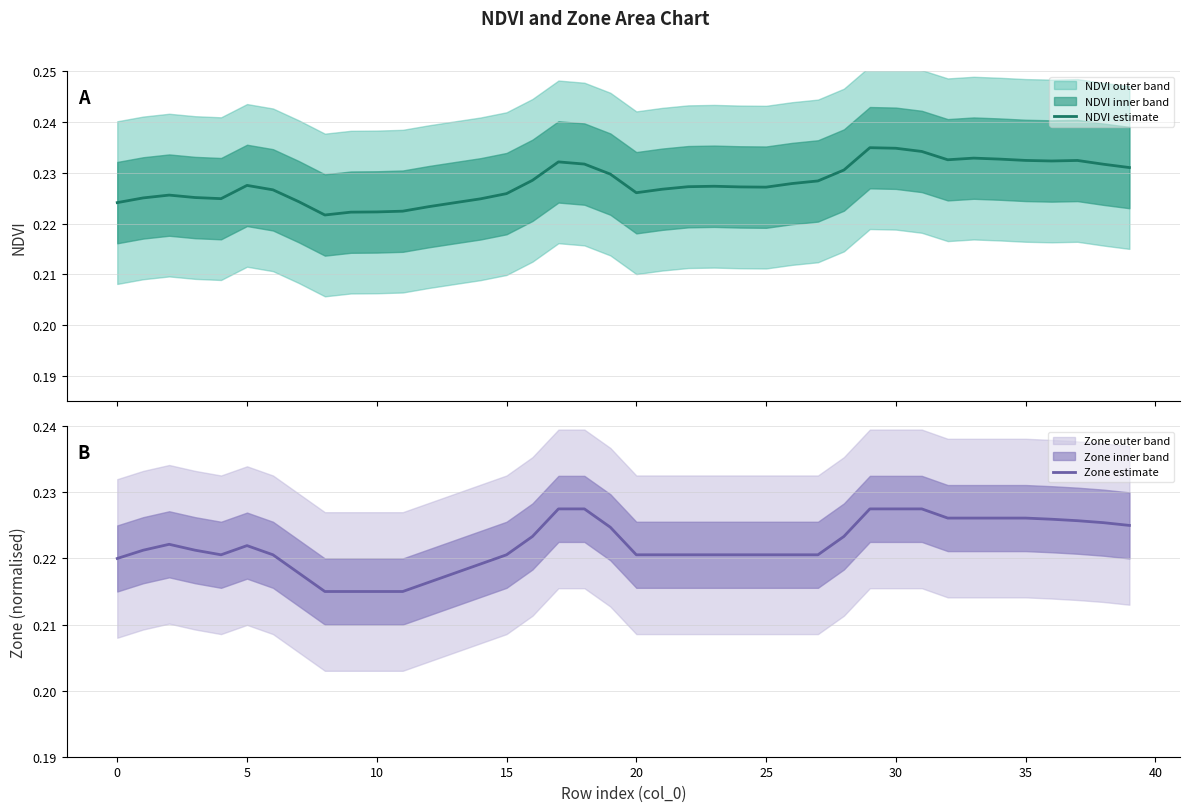

Which series has the widest spread of values?

NDVI estimate